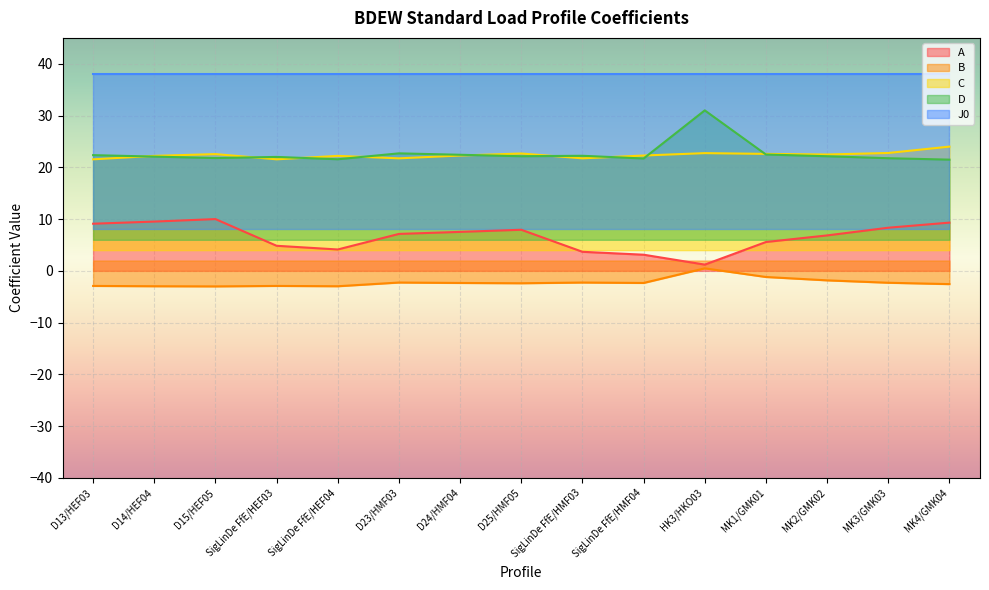

Between D15/HEF05 and D24/HMF04, which series saw the biggest shift?

A